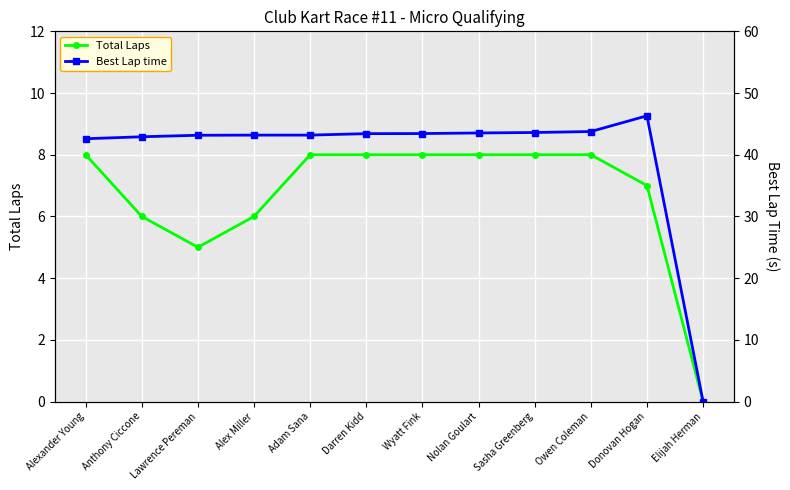

True or false: Total Laps and Best Lap time cross at least once.

False